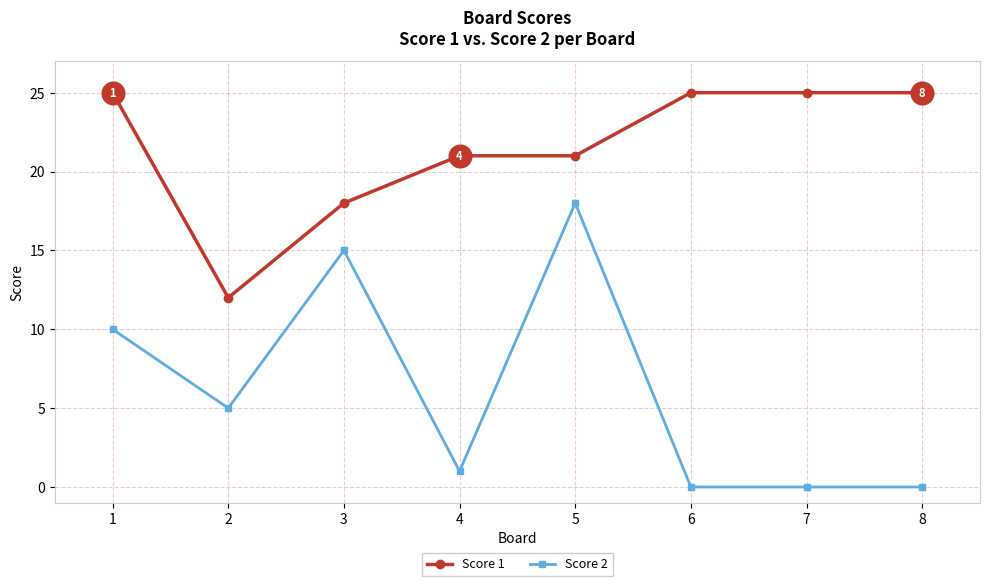

Which series has the largest total across all categories?

Score 1